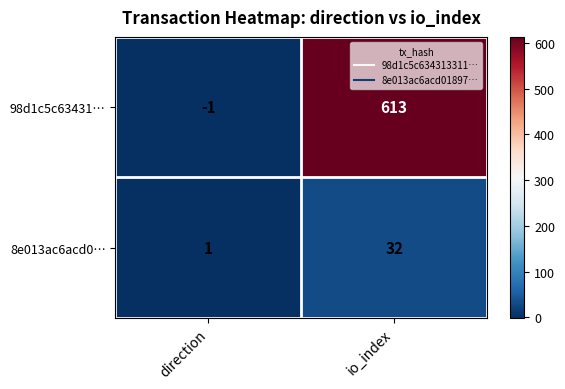

Rank the series by their maximum value, from highest to lowest.

98d1c5c63431…, 8e013ac6acd0…